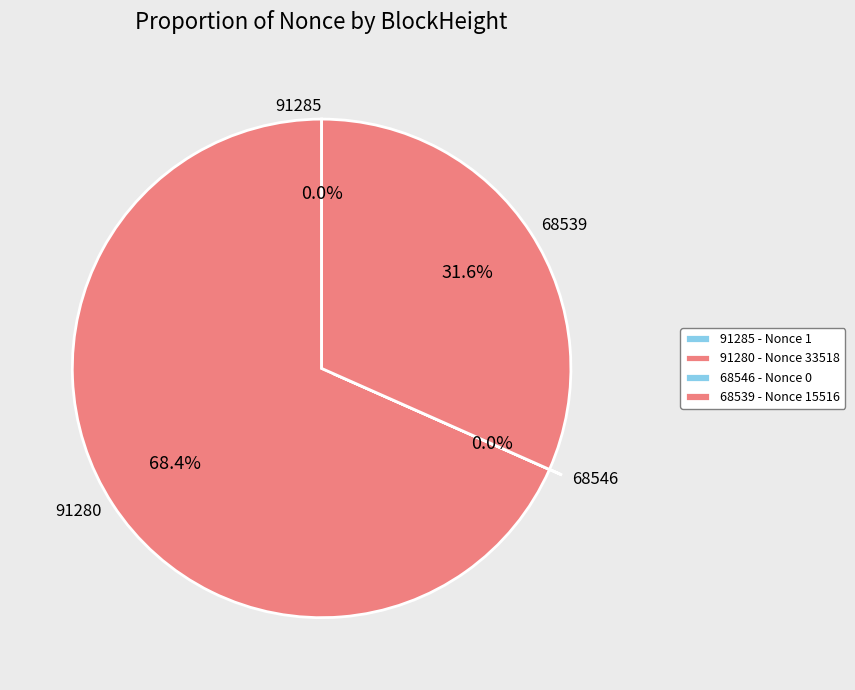

Does 91280 represent more than half of the total?

Yes